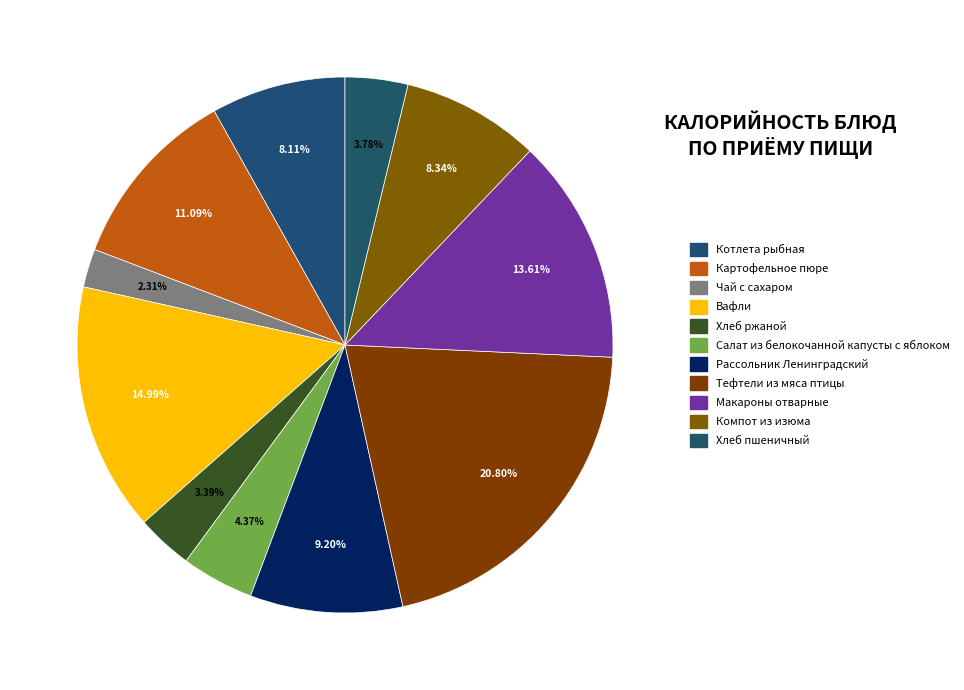

Count the number of slices in the pie.

11